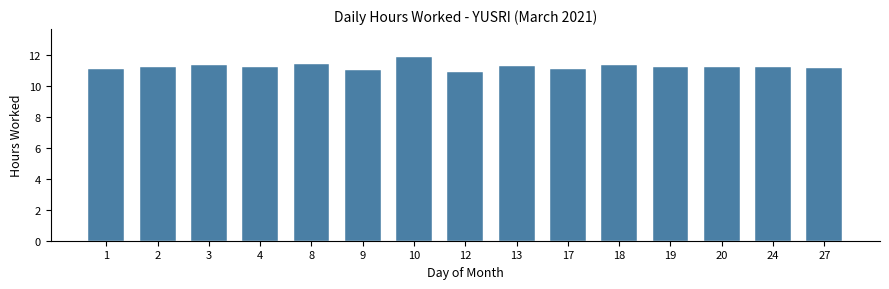

The chart shows a value of 16.3 at 24. True or false?

False